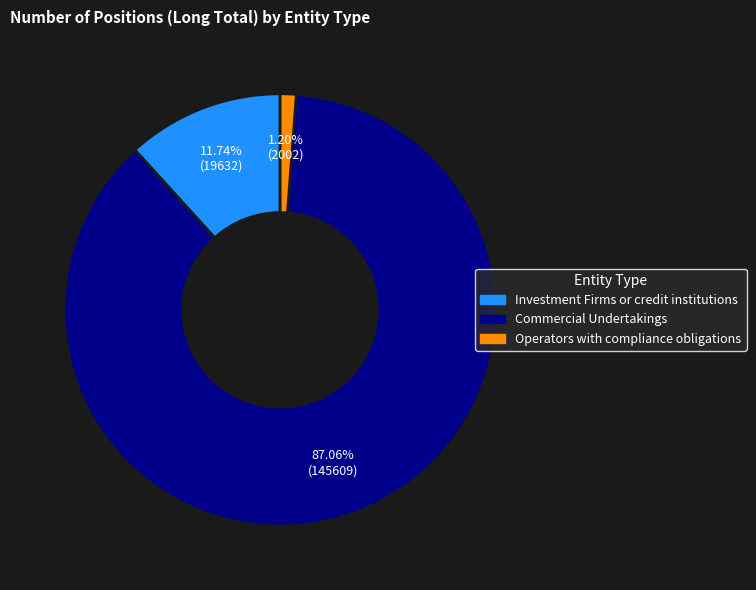

Which slice is the smallest?

Operators with compliance obligations